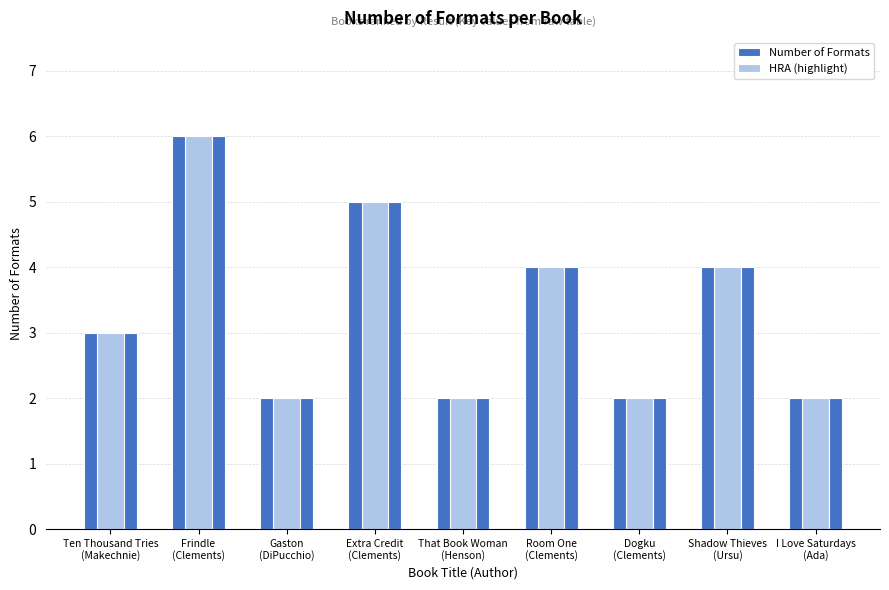

Reading left to right, list all the values displayed in this chart.

Number of Formats: Ten Thousand Tries
(Makechnie)=3	Frindle
(Clements)=6	Gaston
(DiPucchio)=2	Extra Credit
(Clements)=5	That Book Woman
(Henson)=2	Room One
(Clements)=4	Dogku
(Clements)=2	Shadow Thieves
(Ursu)=4	I Love Saturdays
(Ada)=2
HRA (highlight): Ten Thousand Tries
(Makechnie)=3	Frindle
(Clements)=6	Gaston
(DiPucchio)=2	Extra Credit
(Clements)=5	That Book Woman
(Henson)=2	Room One
(Clements)=4	Dogku
(Clements)=2	Shadow Thieves
(Ursu)=4	I Love Saturdays
(Ada)=2